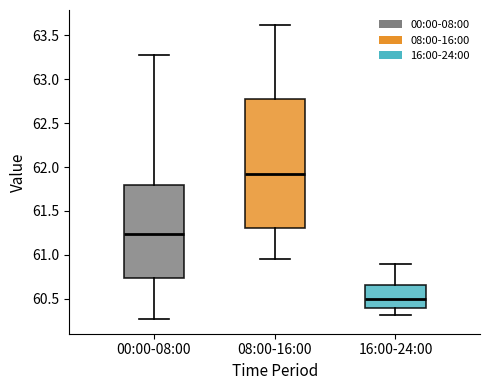

Reading left to right, transcribe this box plot: for each box, give where its median line is, the range the box spans, and where its two whiskers end, as read against the y-axis. The values are not printed on the chart, so give them approximately, as read against the axis.

00:00-08:00: median 61.25, box 60.75 to 61.80, whiskers 60.25 to 63.30
08:00-16:00: median 61.90, box 61.30 to 62.80, whiskers 60.95 to 63.60
16:00-24:00: median 60.50, box 60.40 to 60.65, whiskers 60.30 to 60.90